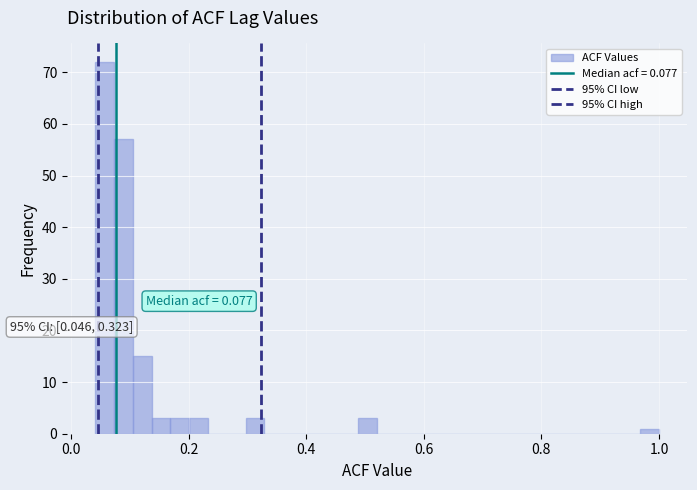

Around what value on the x-axis is the tallest bar? Give the approximate position of its centre, as read against the axis.

0.06